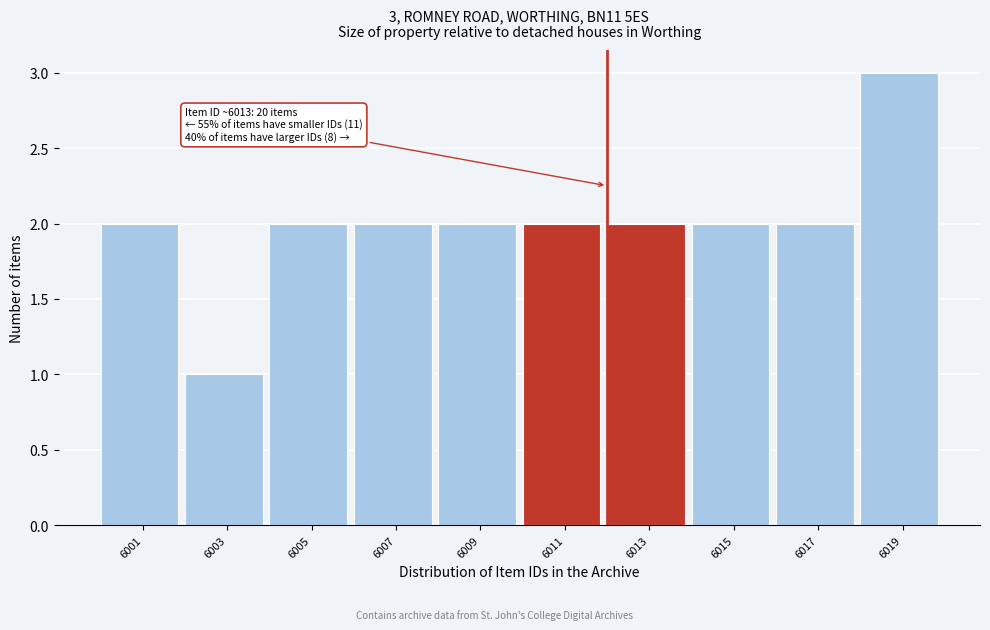

Reading left to right, list all the values displayed in this chart.

2	1	2	2	2	2	2	2	2	3